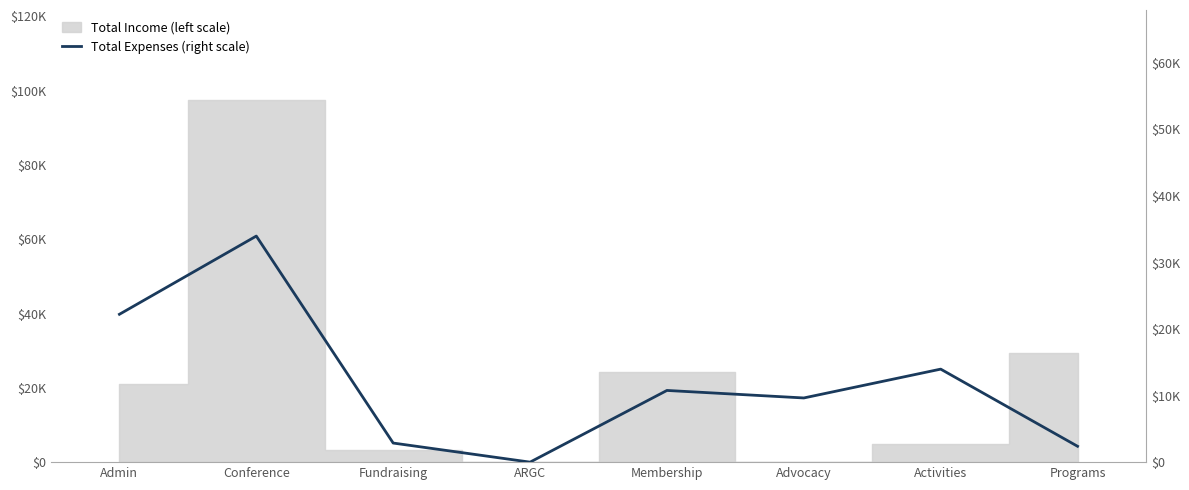

What is the value of the 5th point from the left?

10775.7